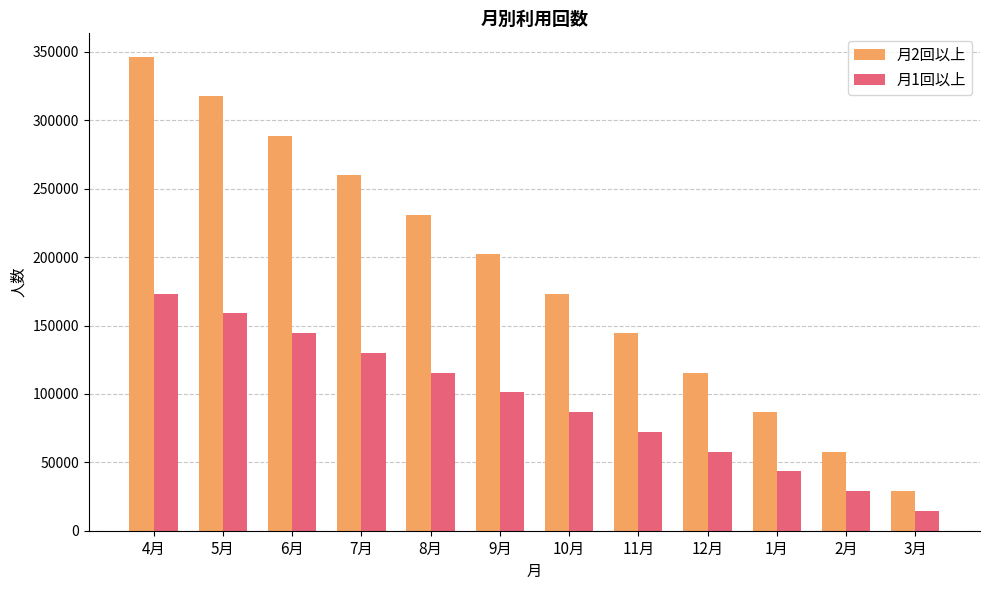

How many distinct data groups are displayed?

2